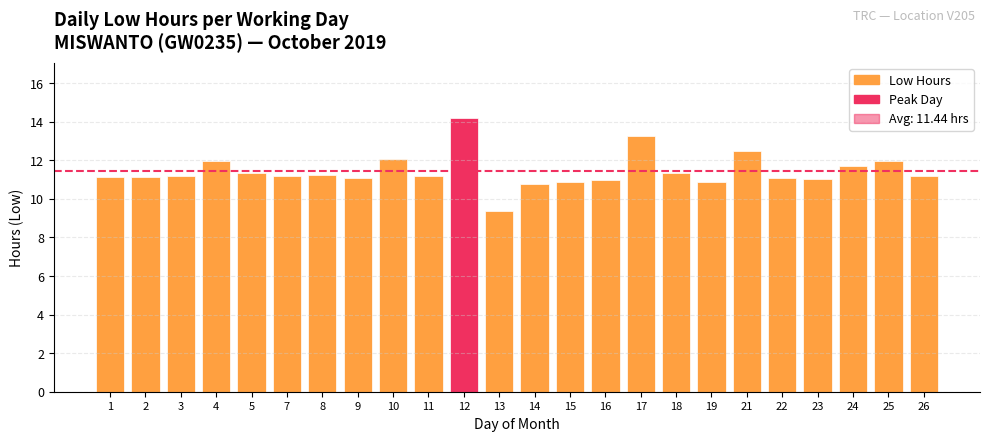

What is the value of the 15th bar from the left?

11.0